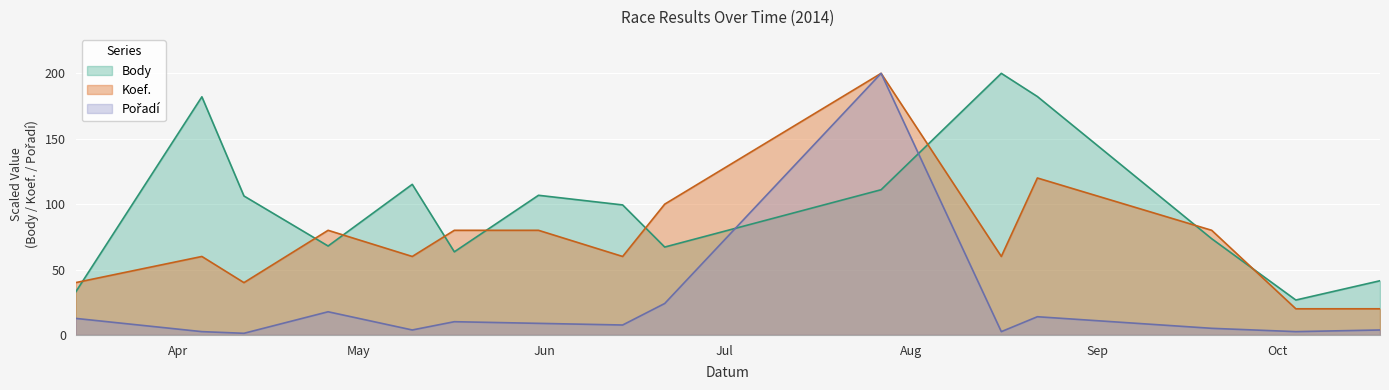

Reading left to right, transcribe all the data shown in this chart.

Body: 32.8	182.1	106.2	68.0	115.1	63.5	106.8	99.4	67.2	111.0	200.0	182.3	73.6	26.7	41.4
Koef.: 40.0	60.0	40.0	80.0	60.0	80.0	80.0	60.0	100.0	200.0	60.0	120.0	80.0	20.0	20.0
Pořadí: 12.7	2.5	1.3	17.7	3.8	10.1	8.9	7.6	24.1	200.0	2.5	13.9	5.1	2.5	3.8